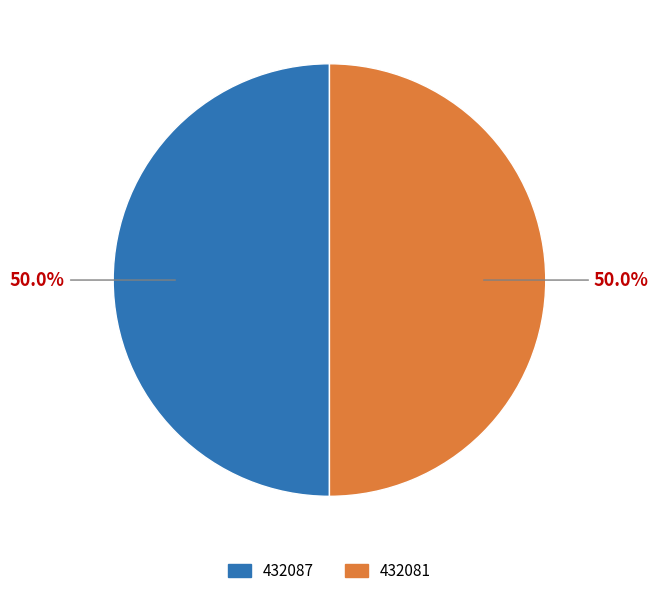

Approximately how many times larger is the value at 432081 compared to 432087?

1.0